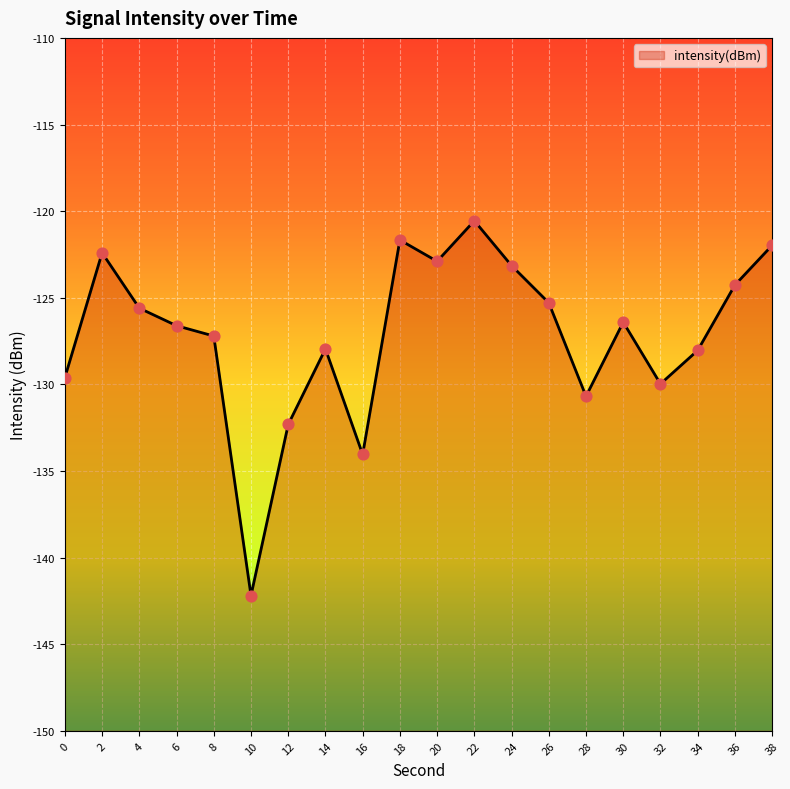

What is the change in value from 2 to 8?

-4.8